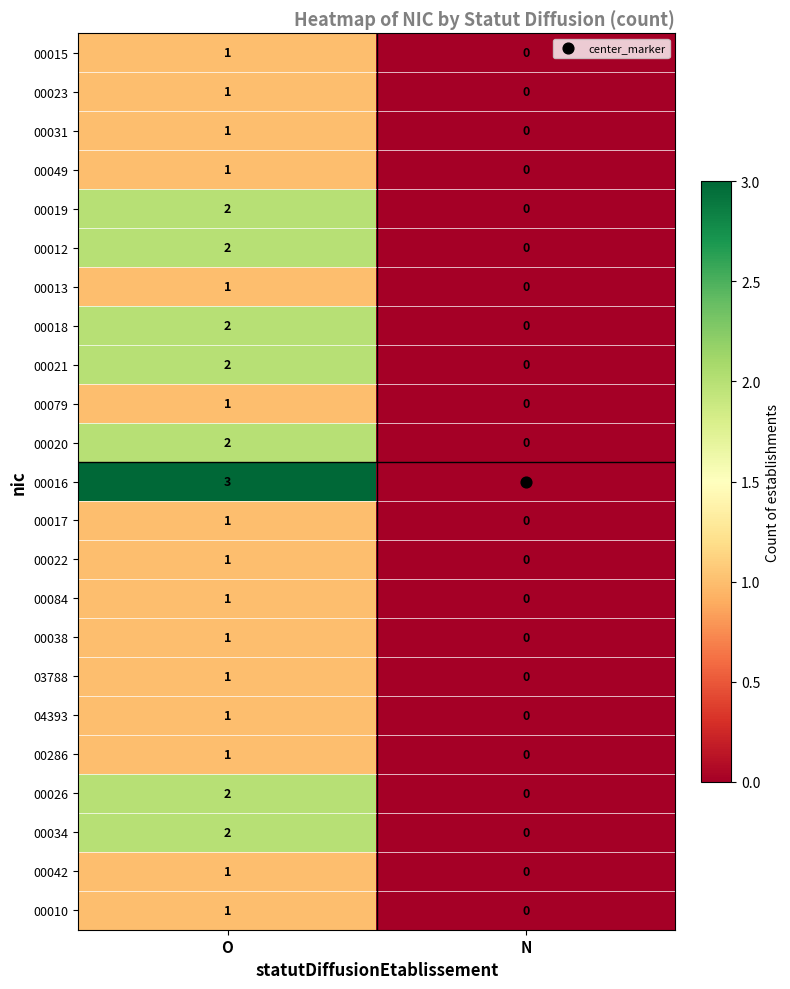

Where is 00010 nearest to the value 0?

N